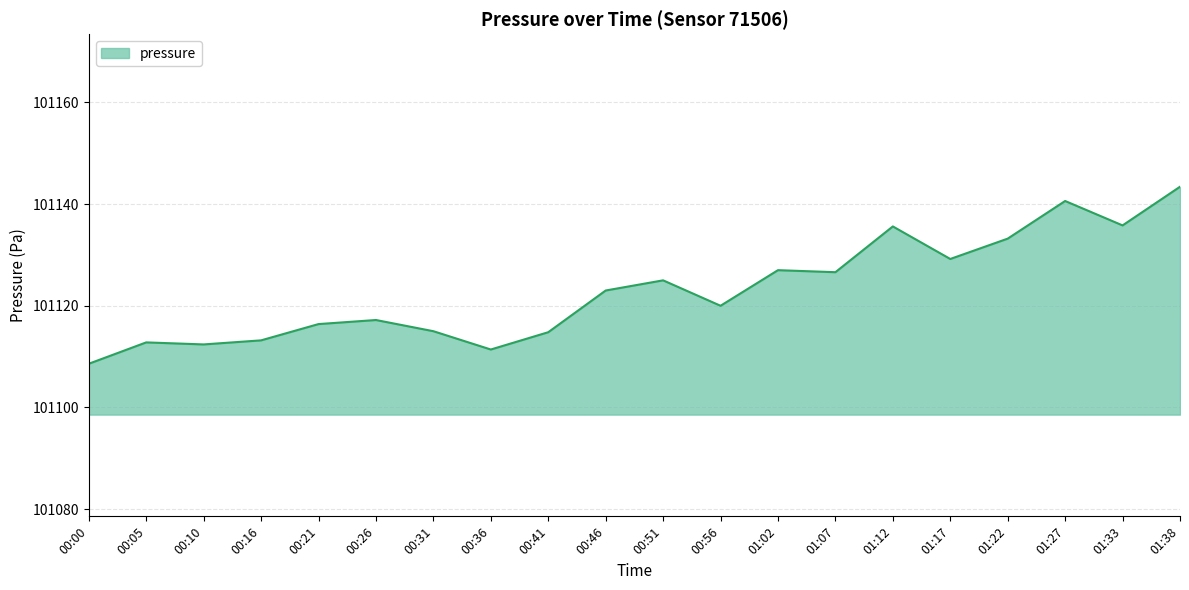

How many lines are shown in the chart?

1